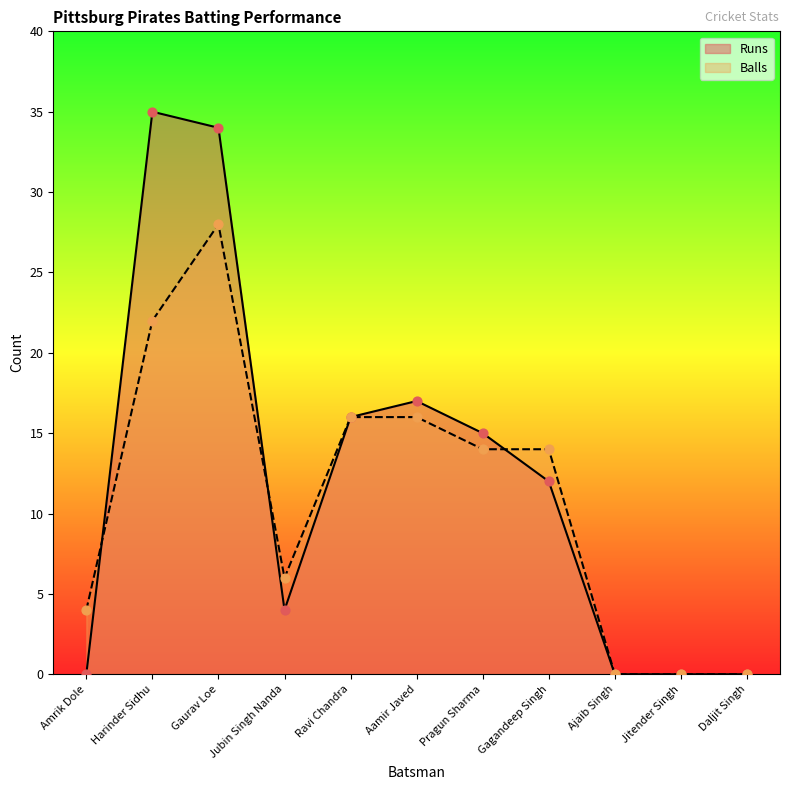

Which series has the largest Y range (max minus min)?

Runs